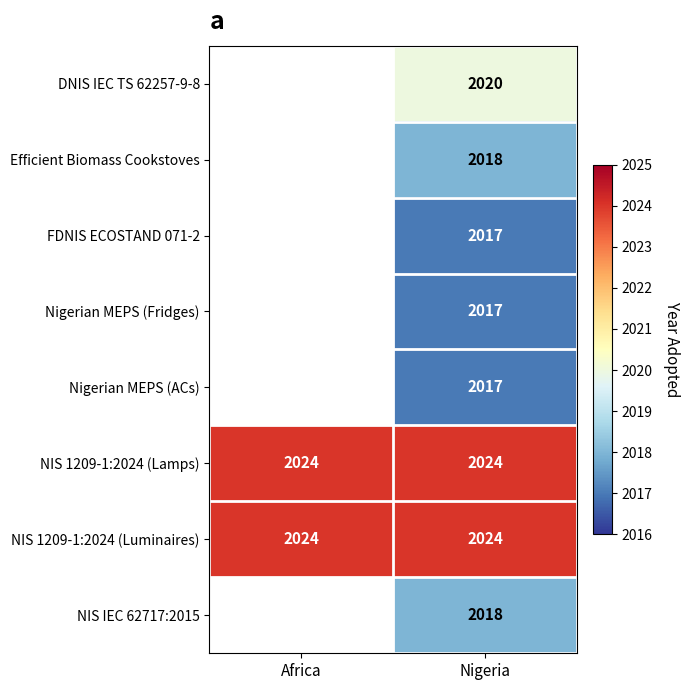

Is the value of Nigerian MEPS (ACs) at Nigeria greater than the value of NIS IEC 62717:2015 at Nigeria?

No